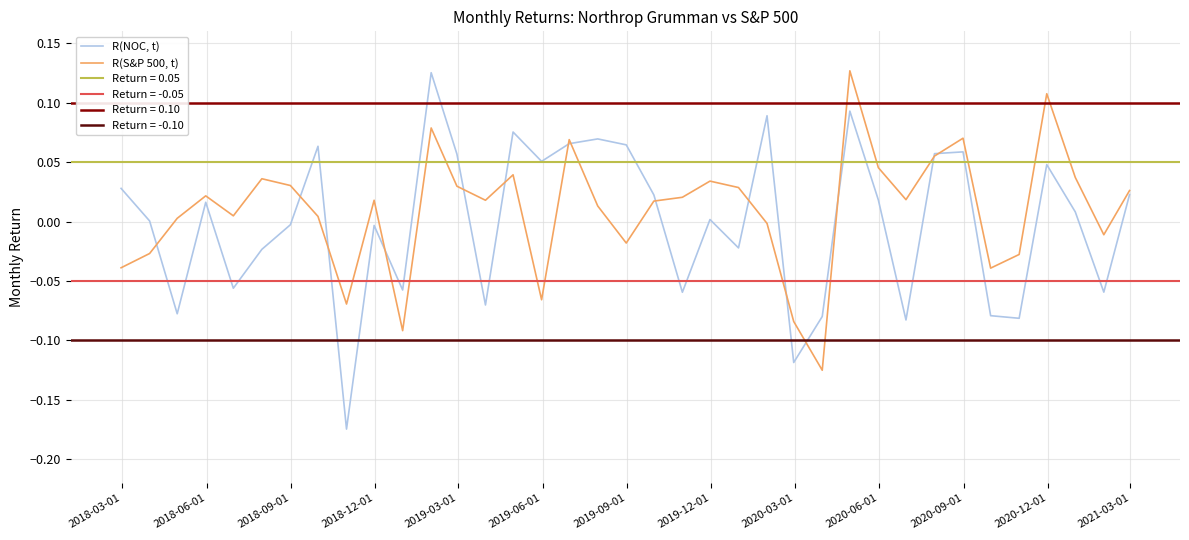

Does the chart display data point markers on the line(s)?

No